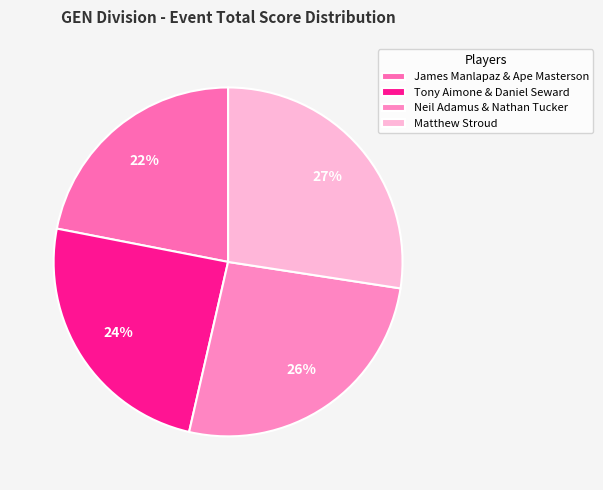

To the nearest percent, what is the difference between the largest and smallest slice percentages?

5%